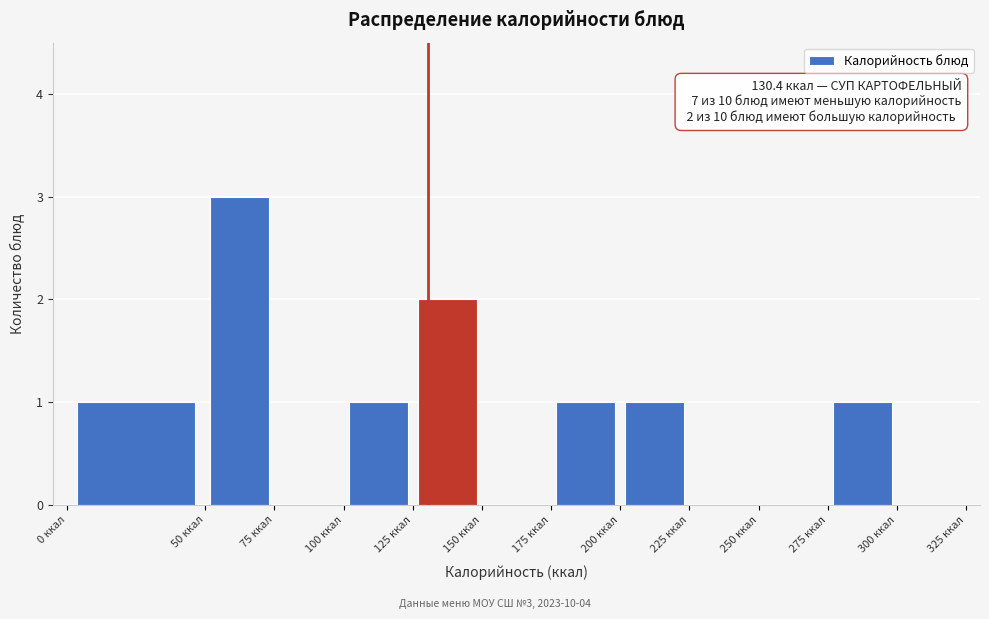

Over which range of the x-axis is the bar tallest?

50 to 75